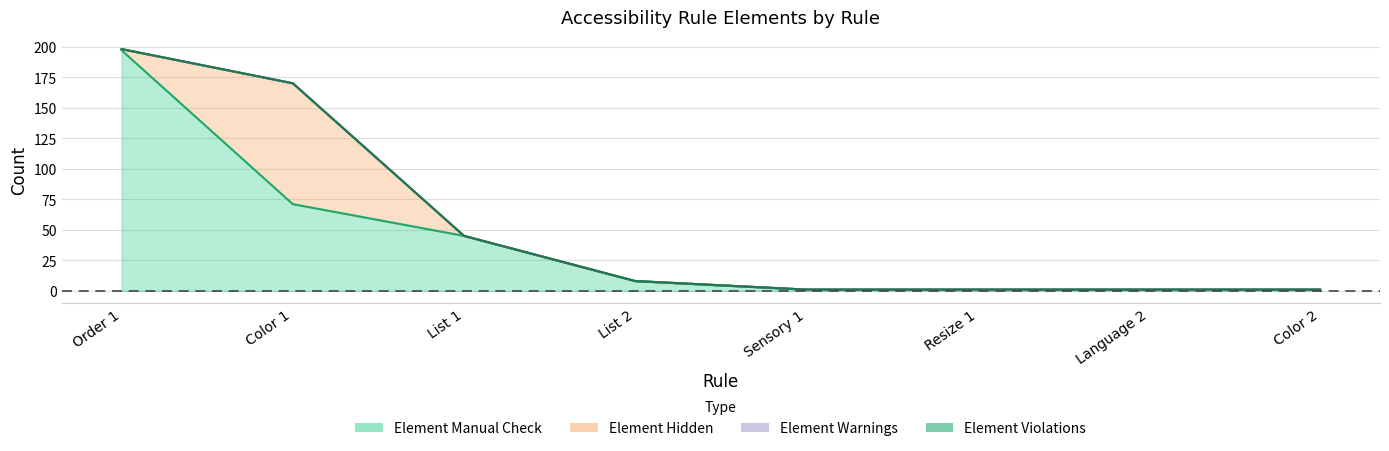

What is the label of the 5th point from the right?

List 2